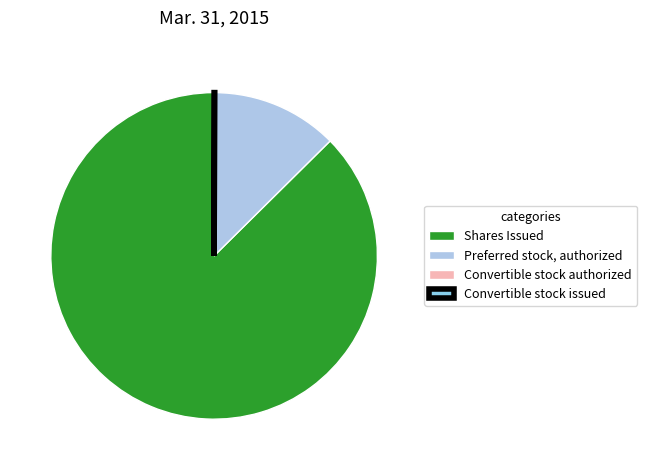

To the nearest percent, what is the average slice percentage?

25%